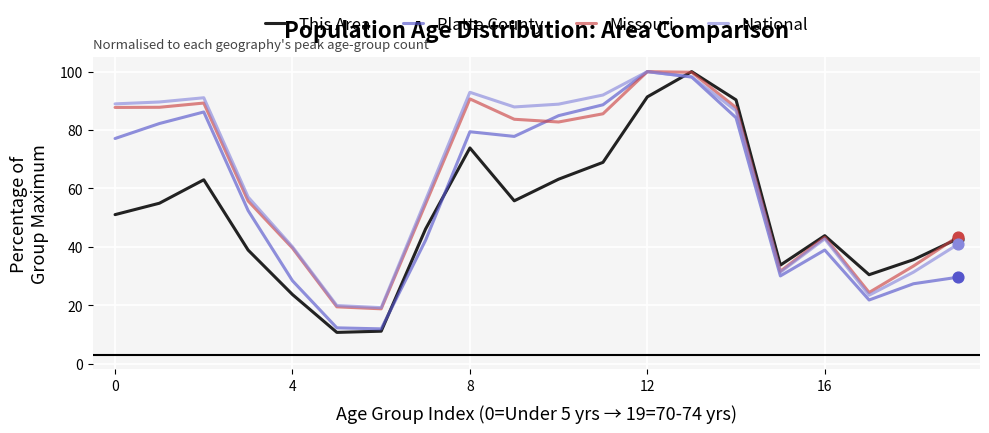

What is the smallest value displayed?

10.7